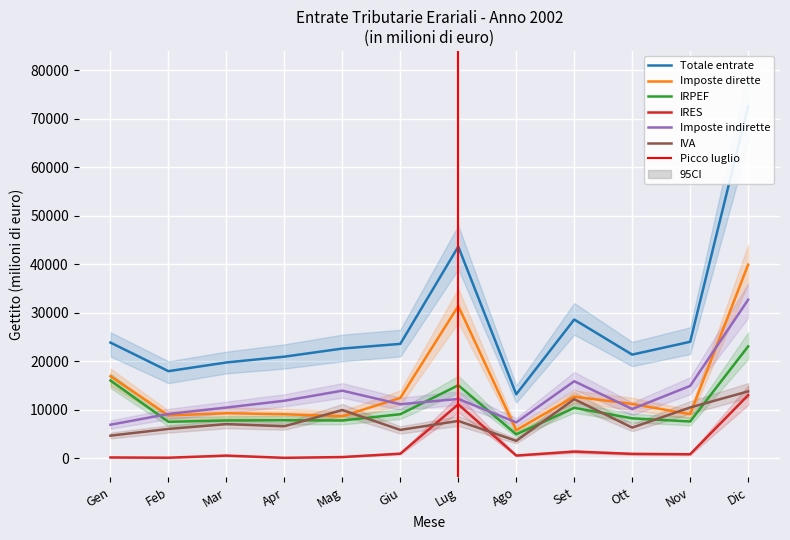

What is the average value of the IRES series?

2502